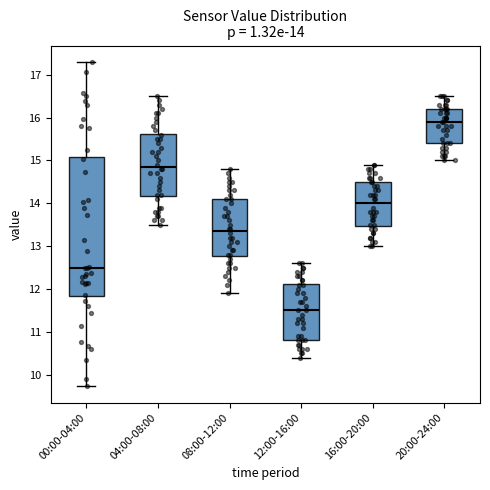

Comparing the boxes themselves (not the whiskers), which one is the tallest?

00:00-04:00